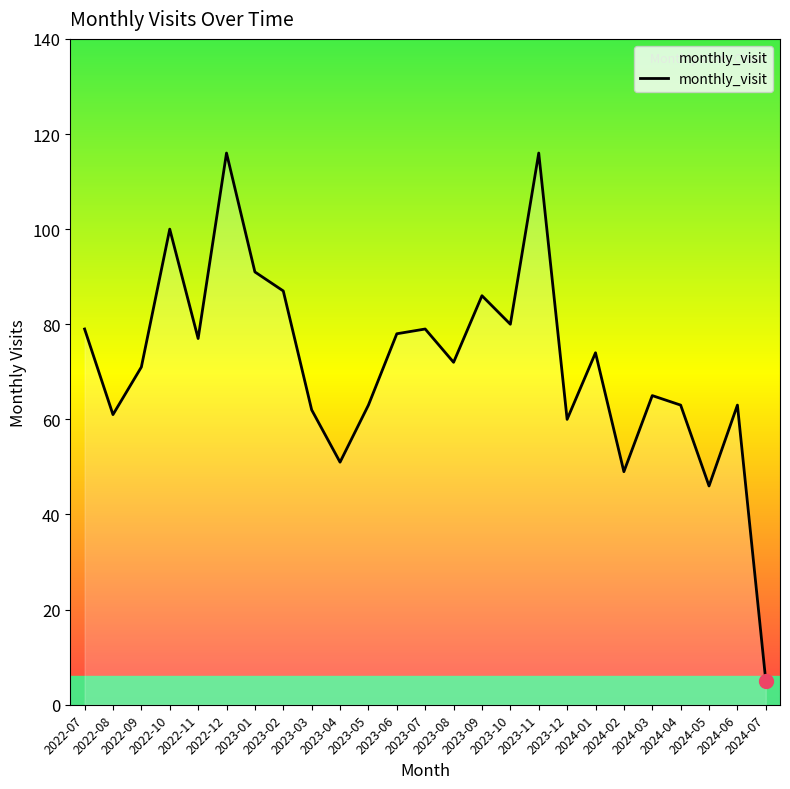

How many interior local valleys (lower than both neighbors) does the data have?

8